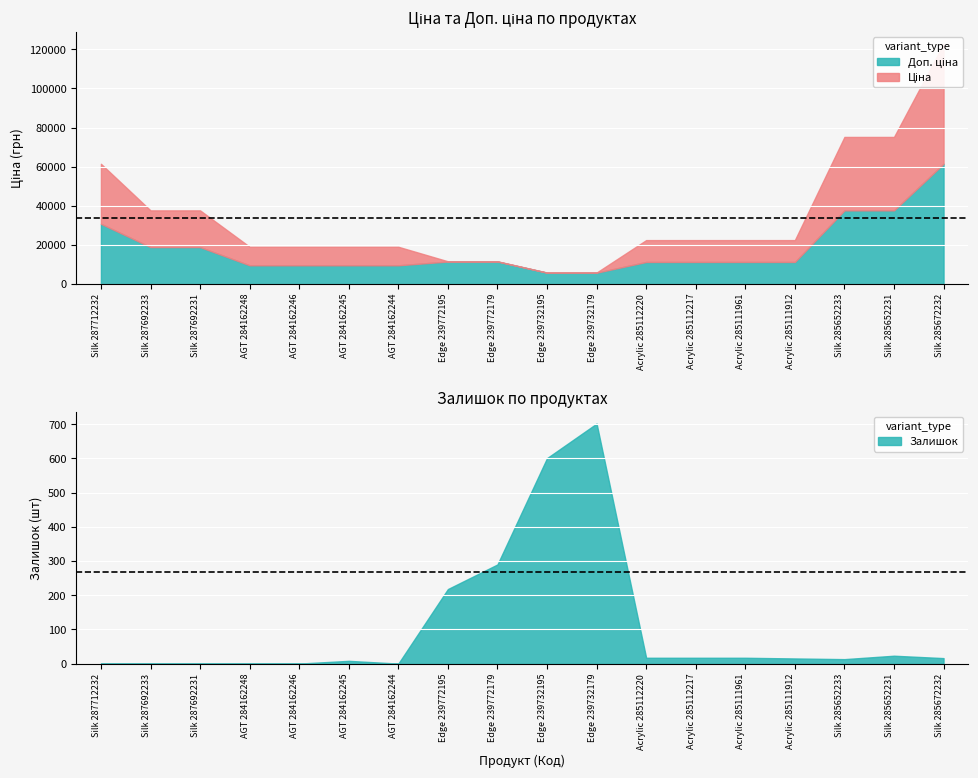

How many data points does each series have?

18